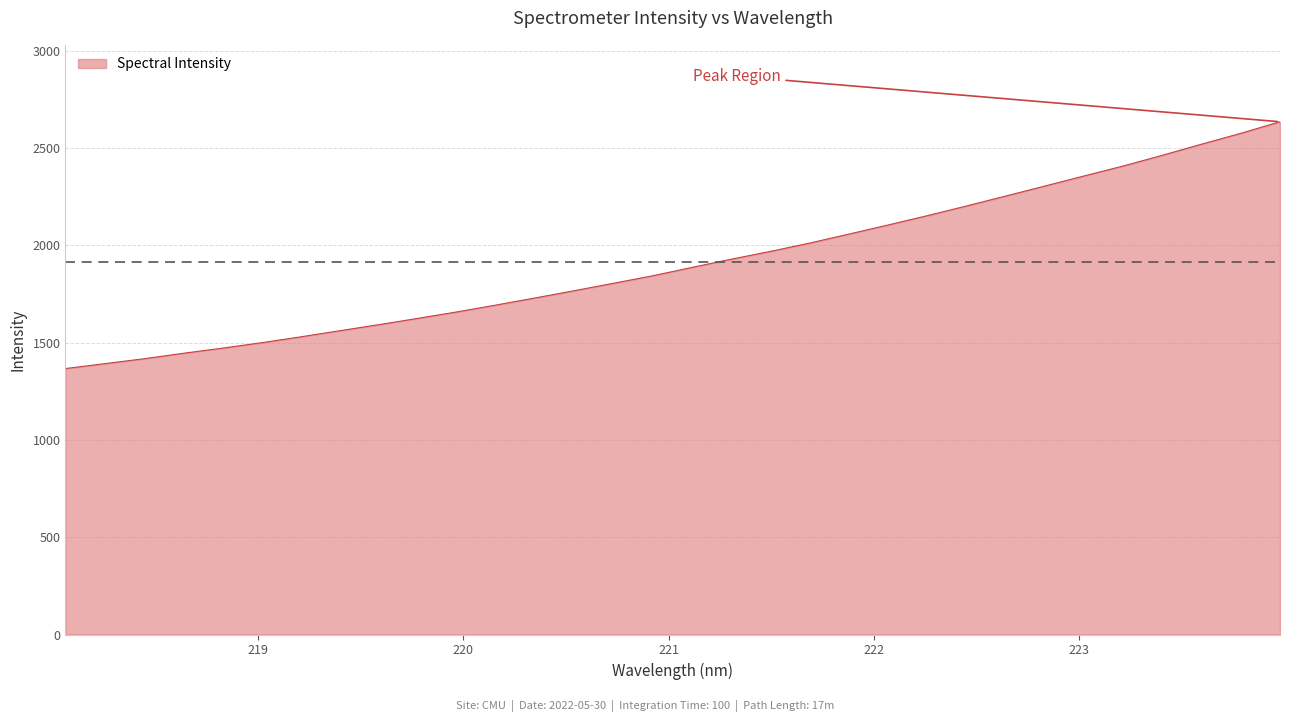

What is the greatest value displayed?

2635.2